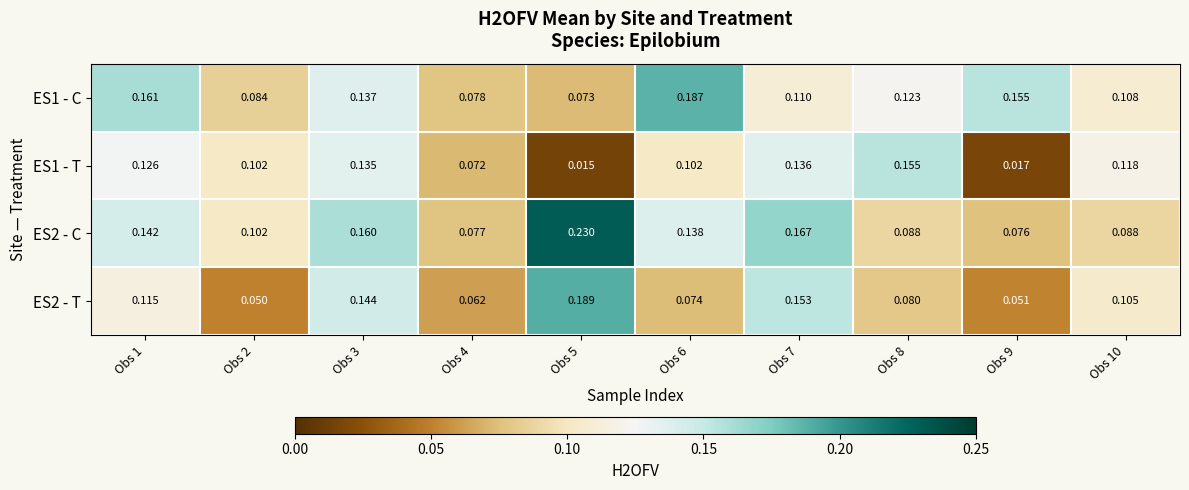

How many data points does each series have?

10